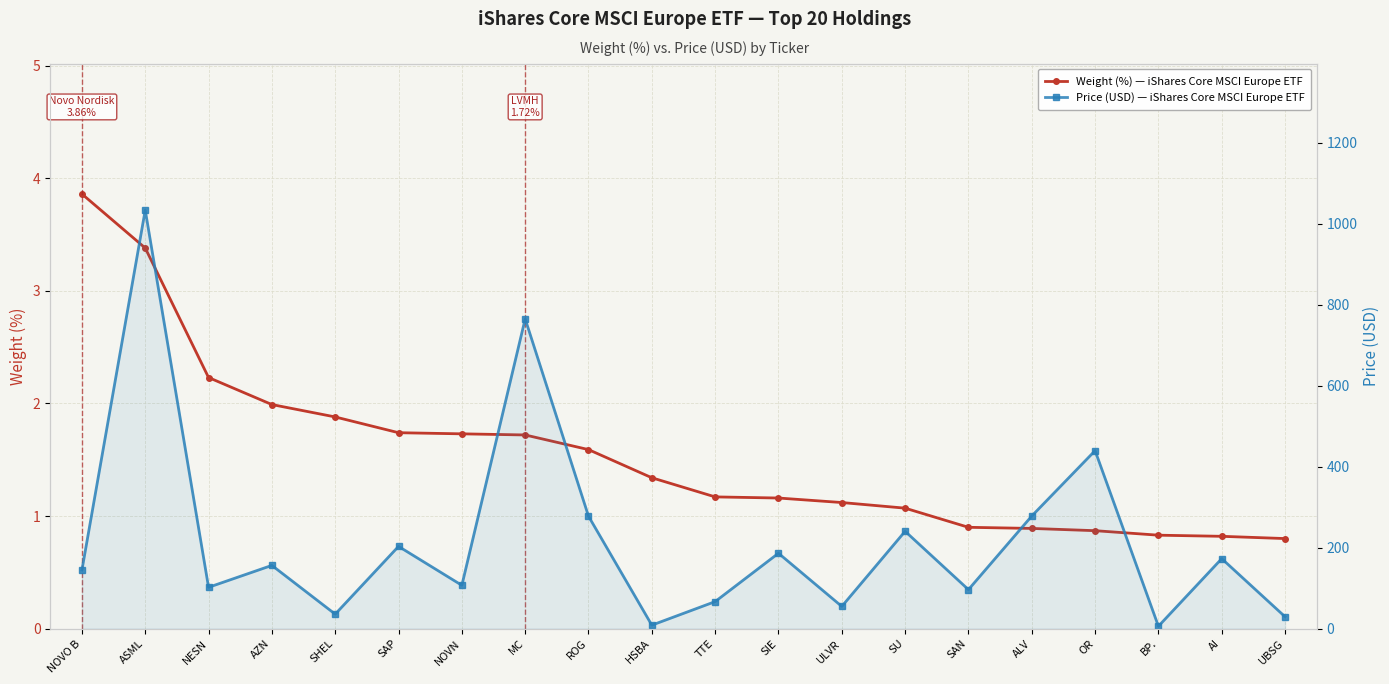

What is the value of the Weight (%) — iShares Core MSCI Europe ETF point at the 2nd from the left?

3.4